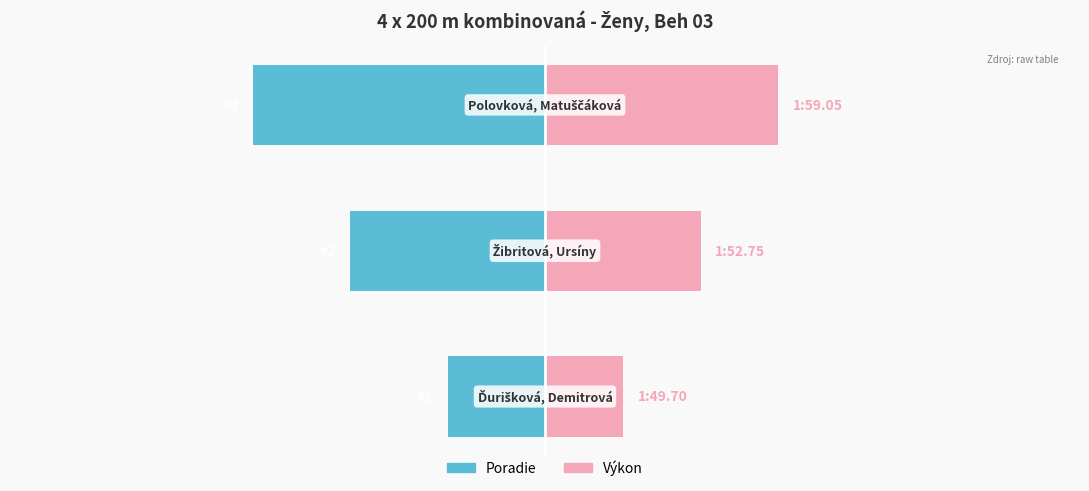

The value of Poradie at 1 is -13. True or false?

False